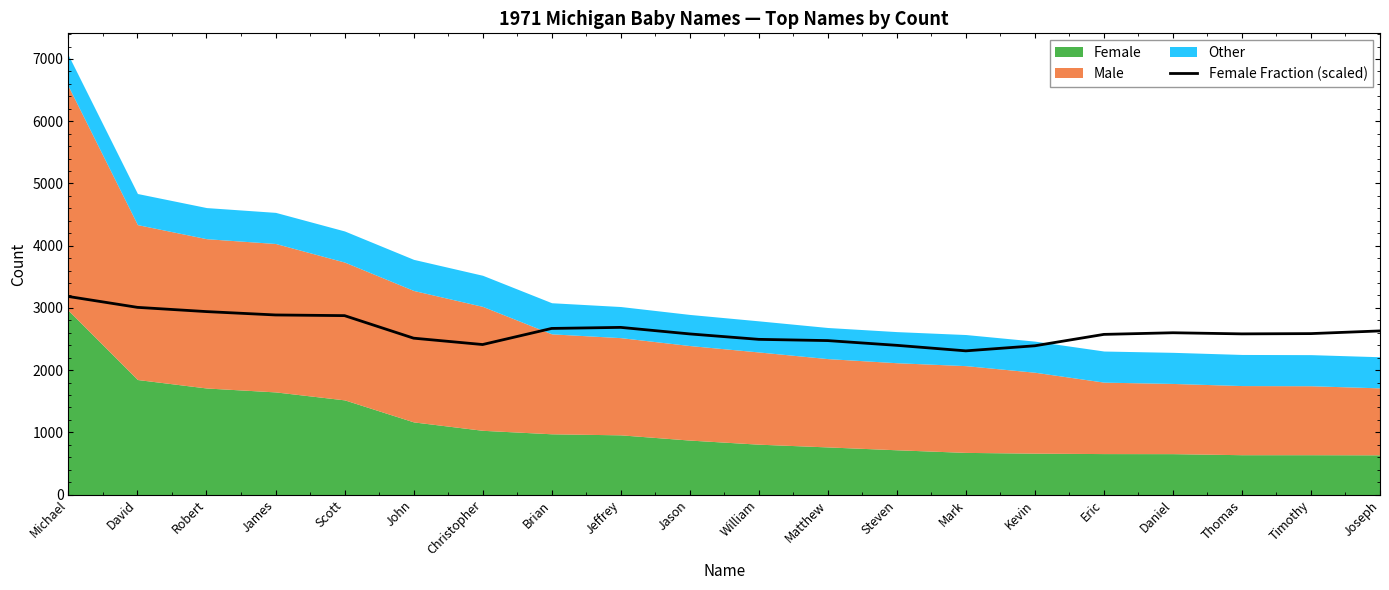

What is the lowest value of the Female Fraction (scaled) series?

2309.8